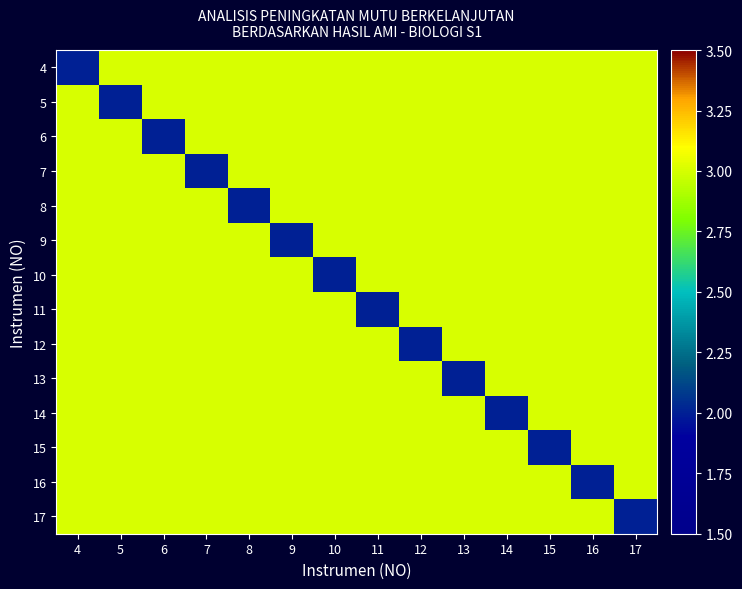

What is the difference between the highest and lowest values at 17?

1